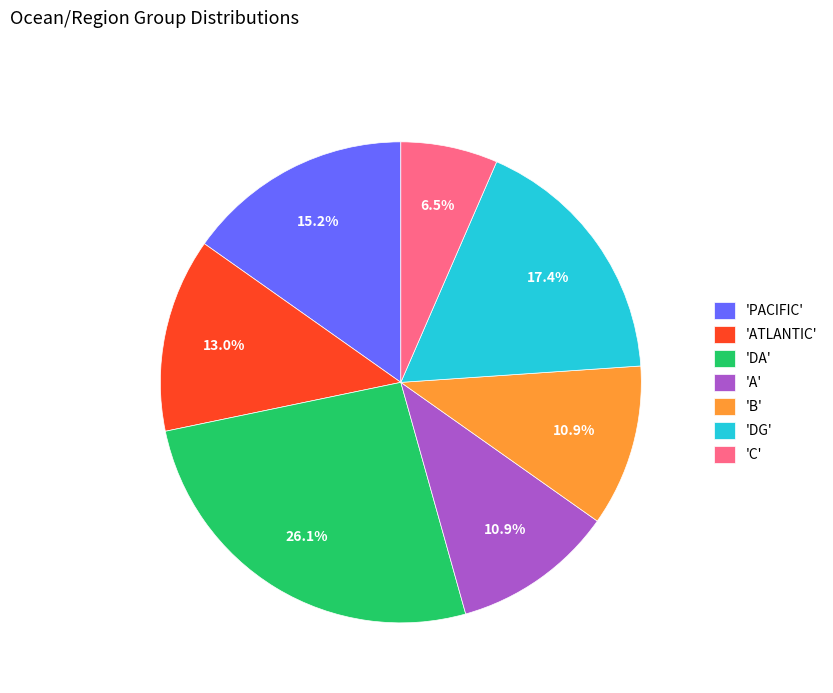

Which category has the smallest portion of the pie?

'C'